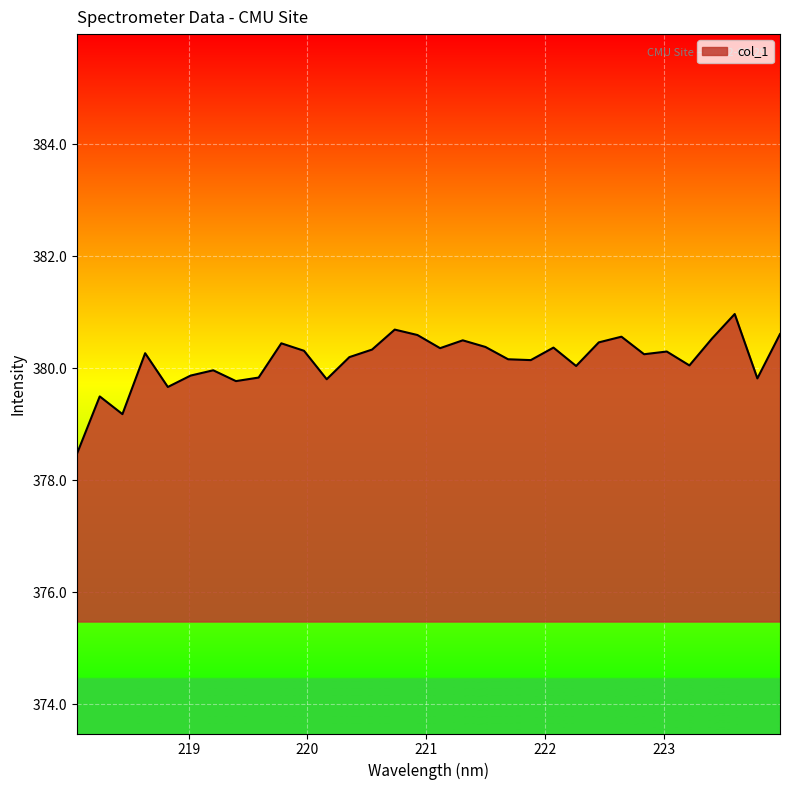

What is the difference between the maximum and minimum values?

2.5